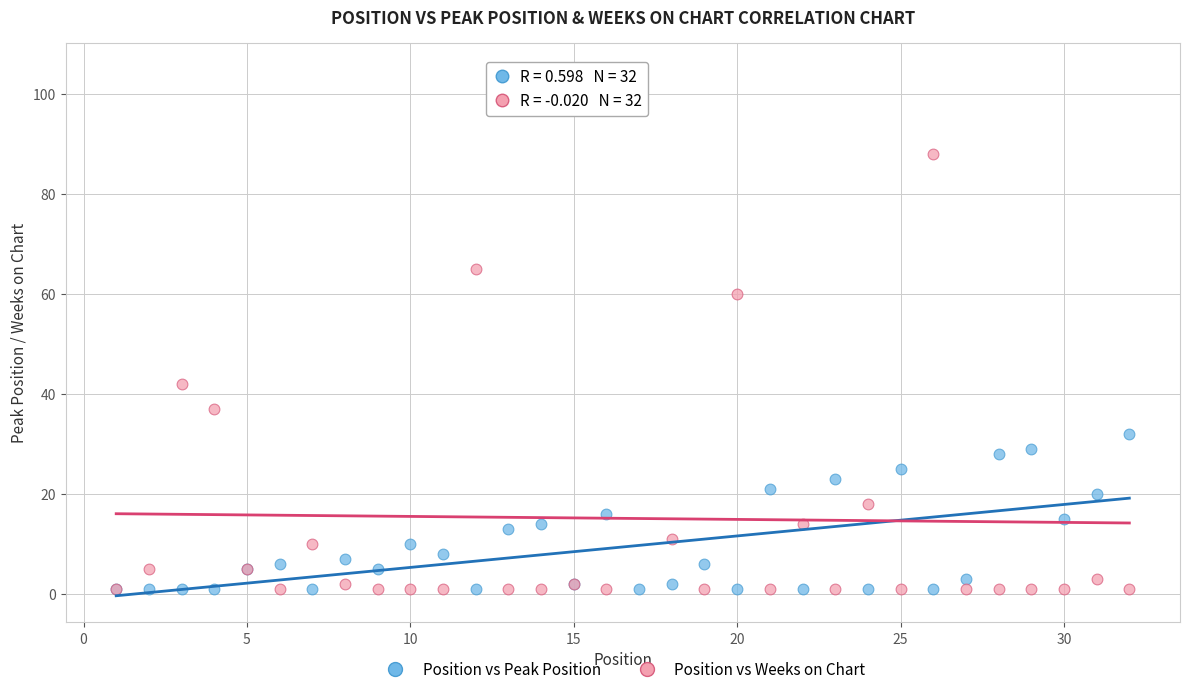

In the Position vs Weeks on Chart series, what Y value is closest to 53?

60